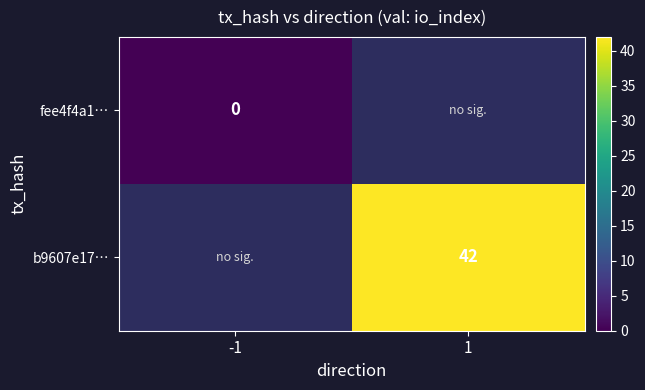

At how many categories does at least one series exceed 11?

1